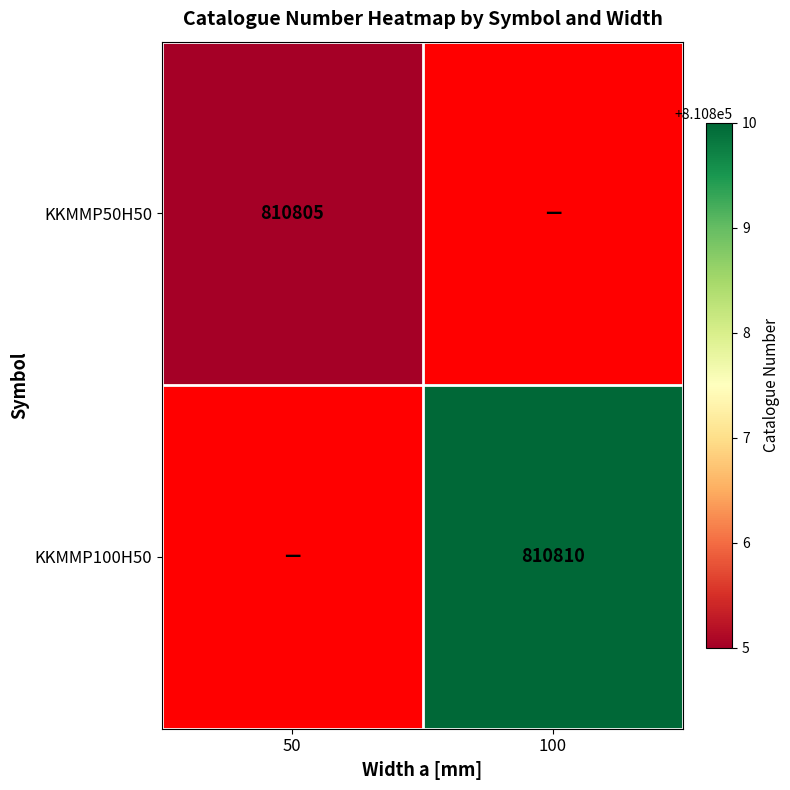

Which has a higher value, 50 or 100?

50